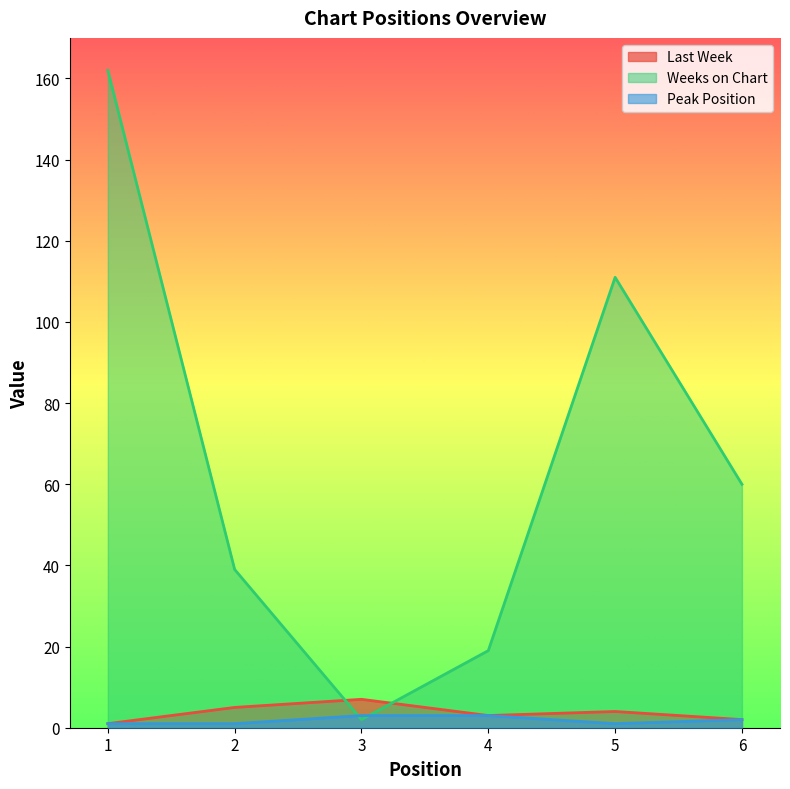

How many data points in Peak Position are above 2?

2